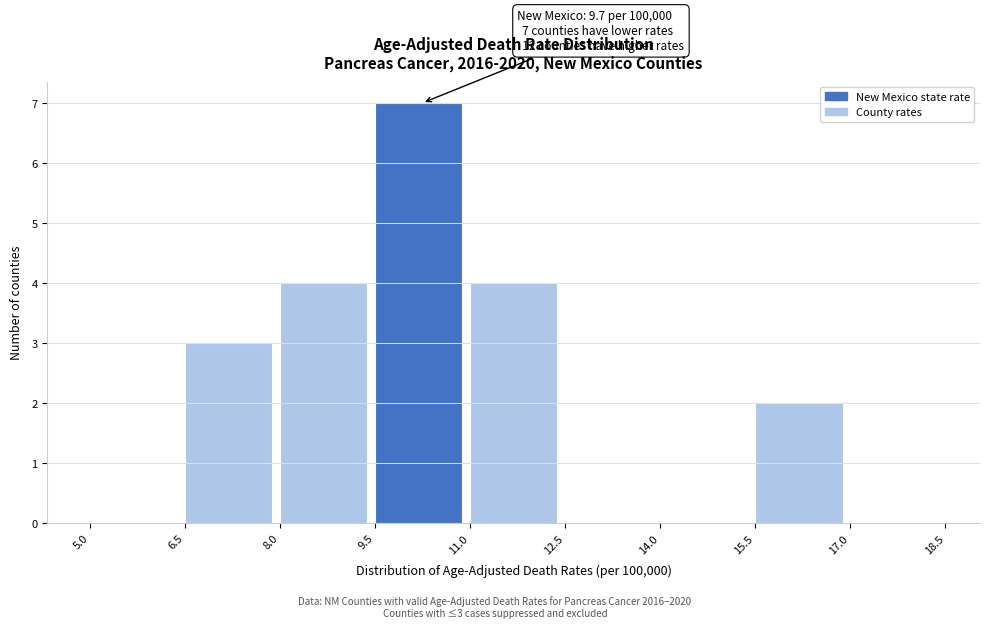

Which range on the x-axis has the tallest bar?

9.5 to 11.0